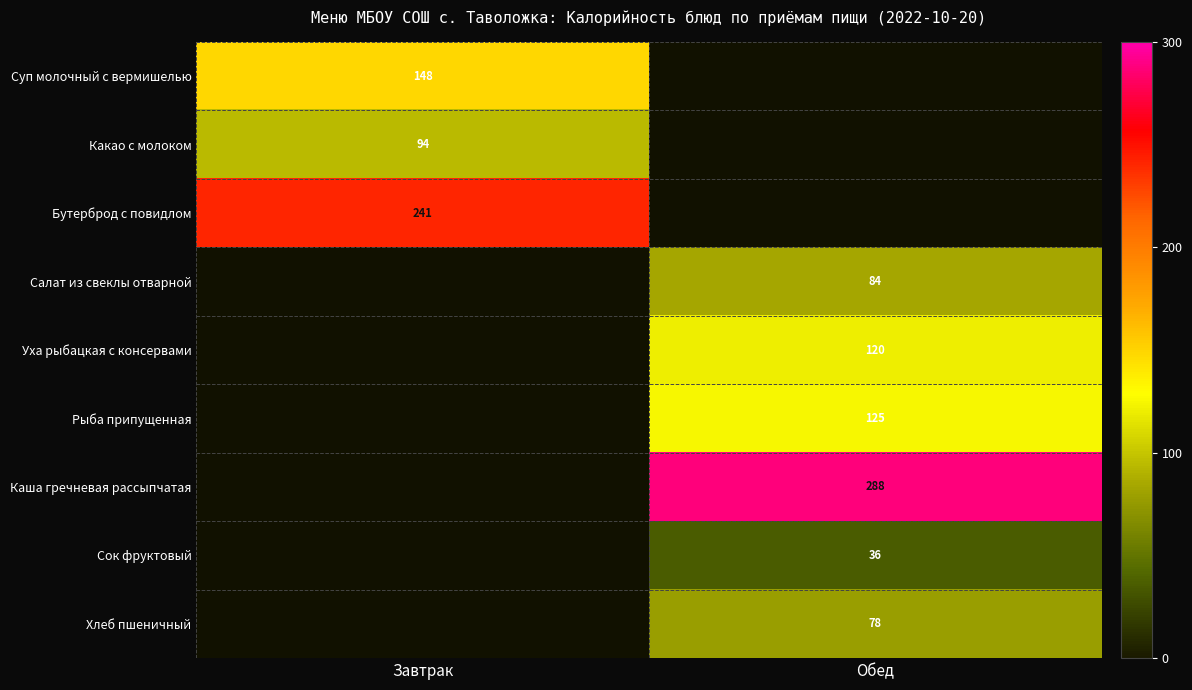

Count the number of data series in this chart.

9